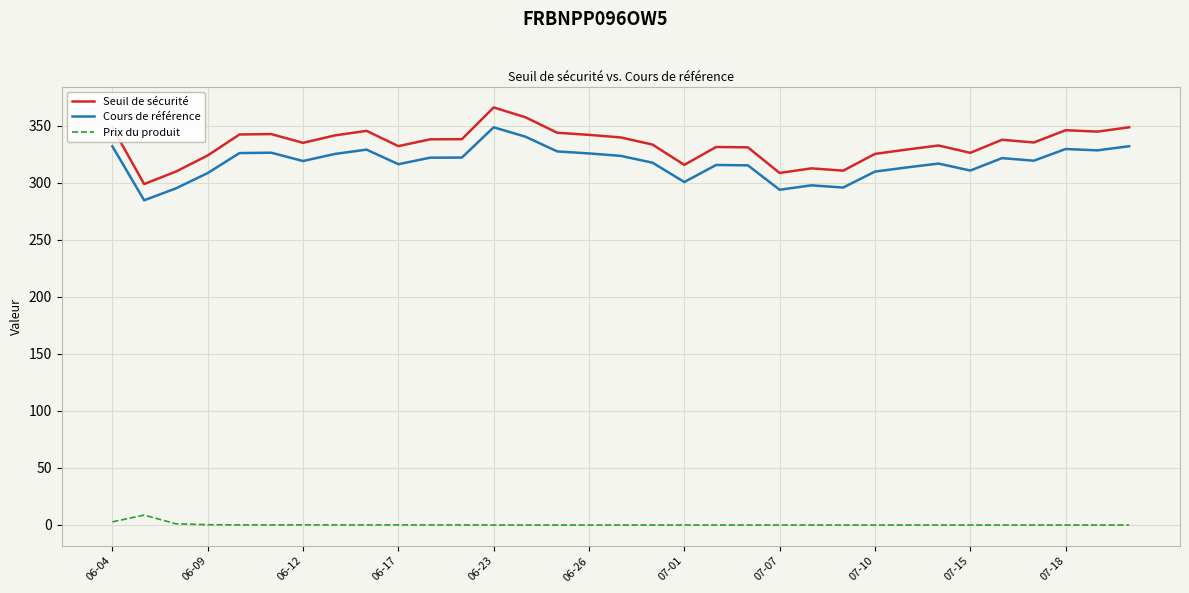

Which series has the widest spread of values?

Seuil de sécurité